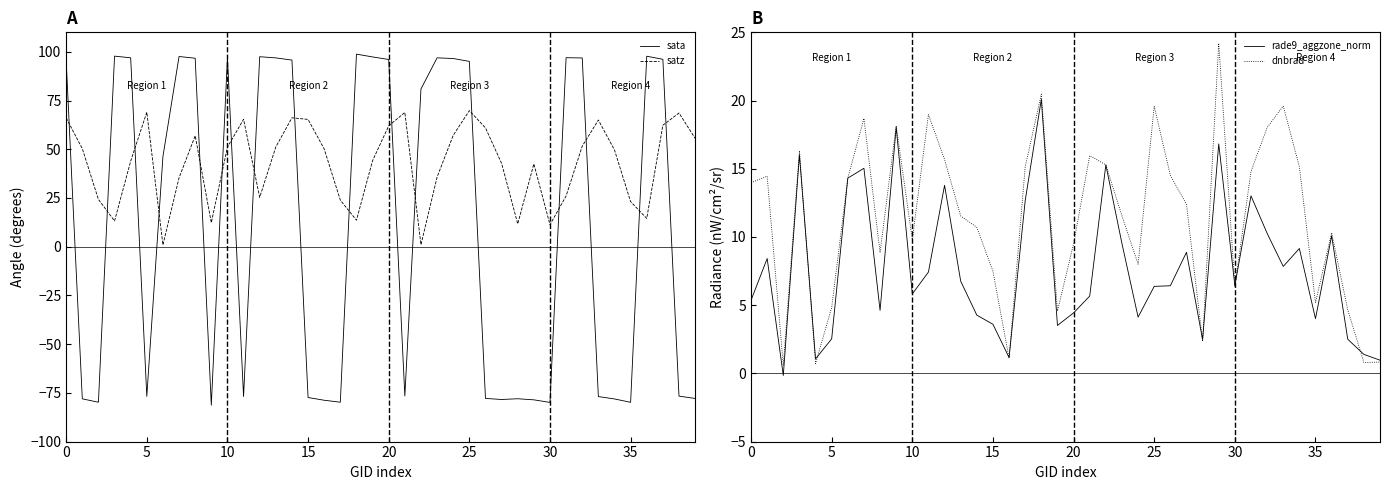

Which series has the widest spread of values?

sata